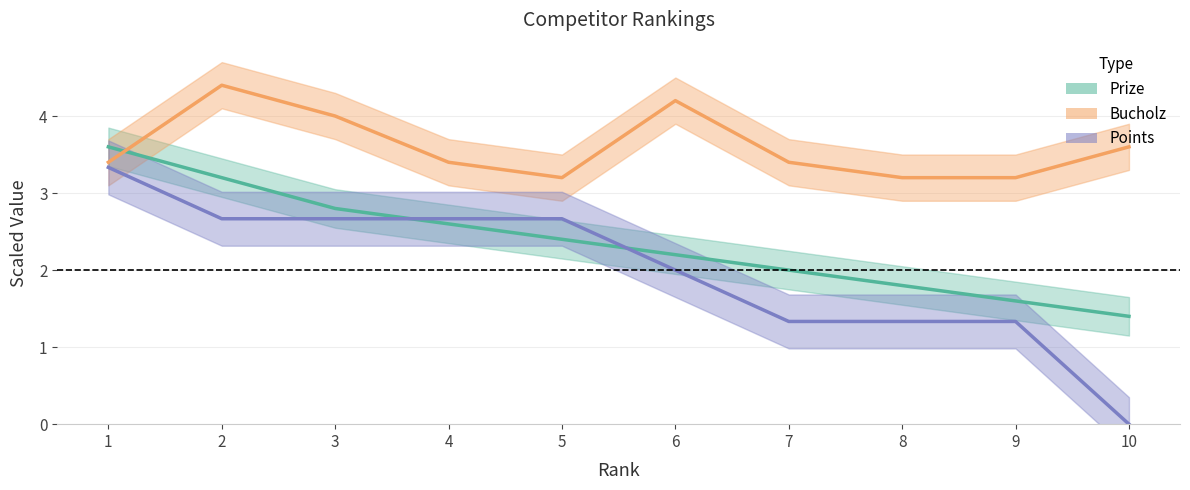

Which category has the highest value across all series?

2